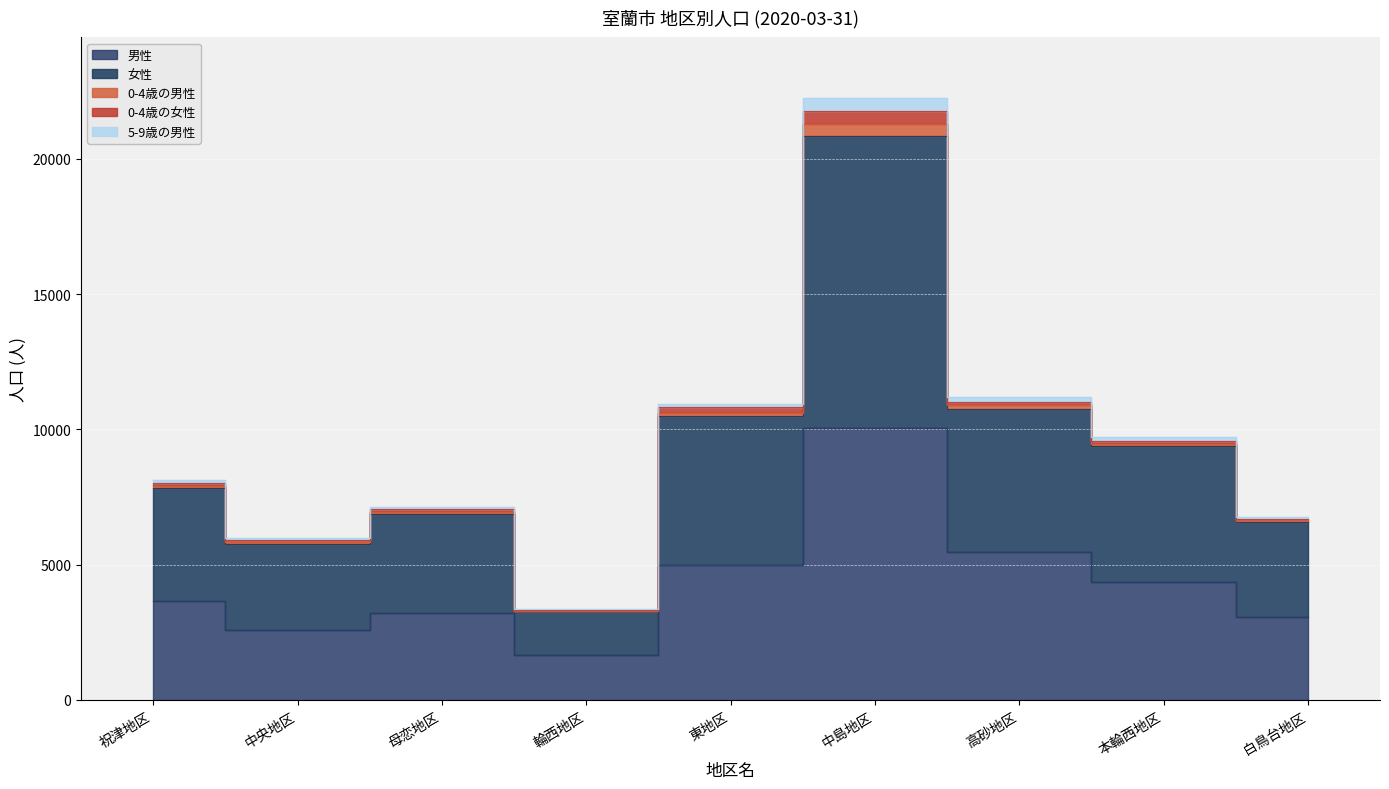

Where is the first local maximum for 女性?

母恋地区